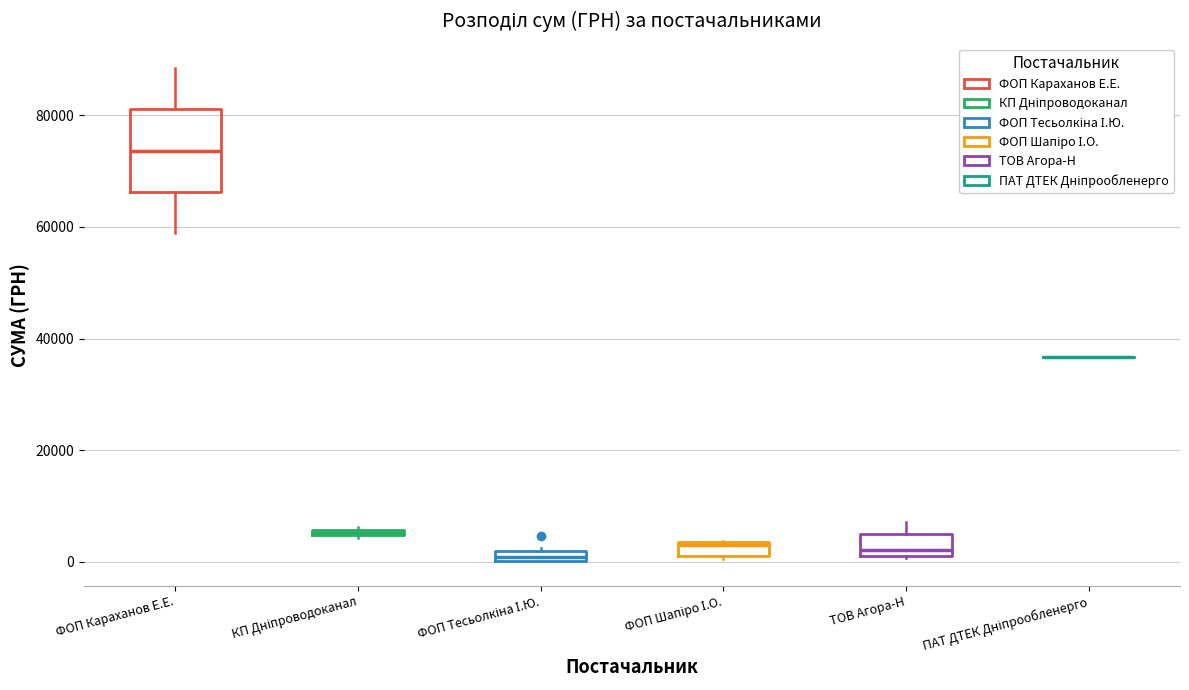

Where is the lower edge of the box for КП Дніпроводоканал on the y-axis? The values are not printed on the chart, so give them approximately, as read against the axis.

4000